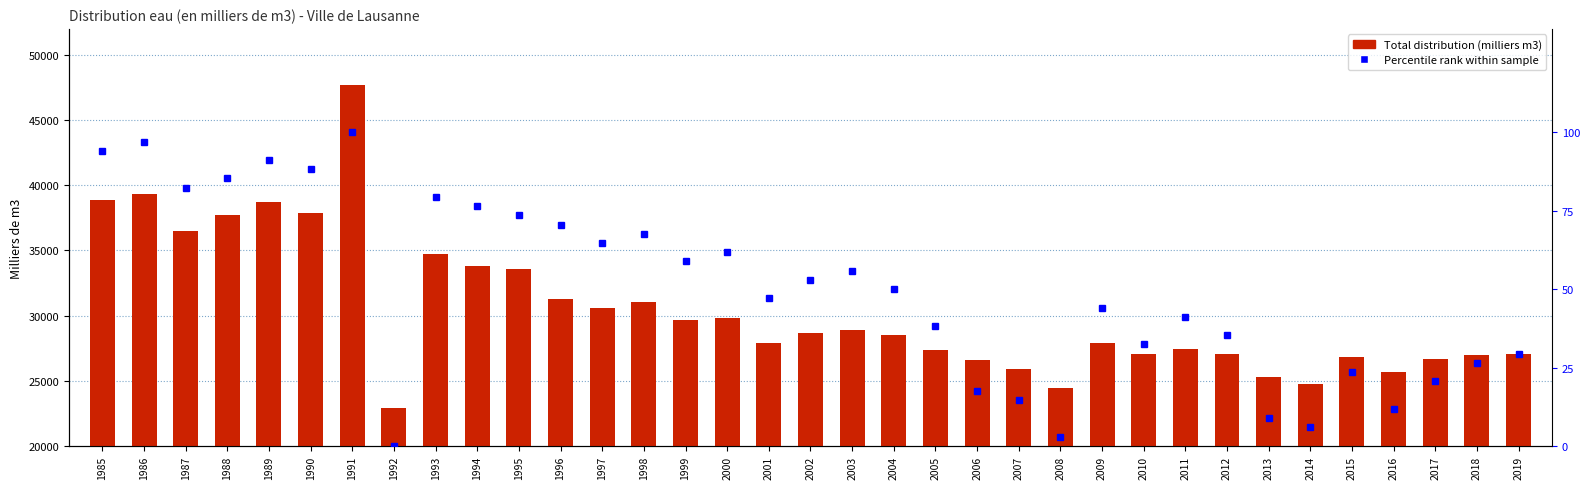

Is it true that Total distribution (milliers m3) equals 17964.0 at 2007?

False